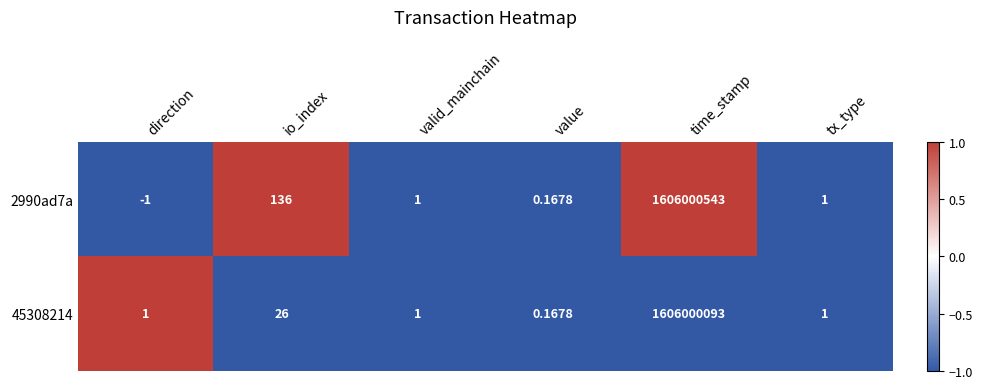

How many values in 2990ad7a are above zero?

5